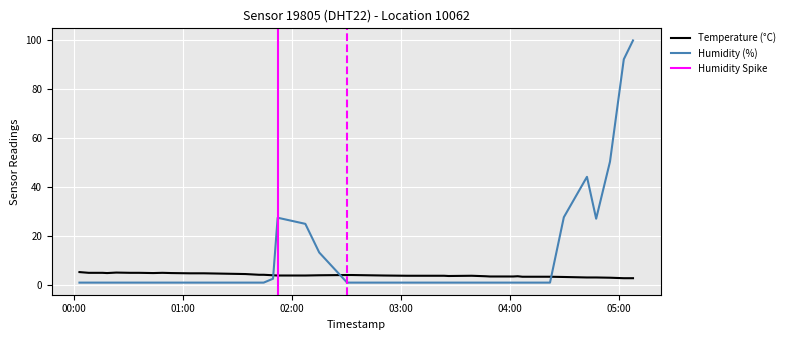

List the series in order of their overall mean, highest first.

humidity, temperature